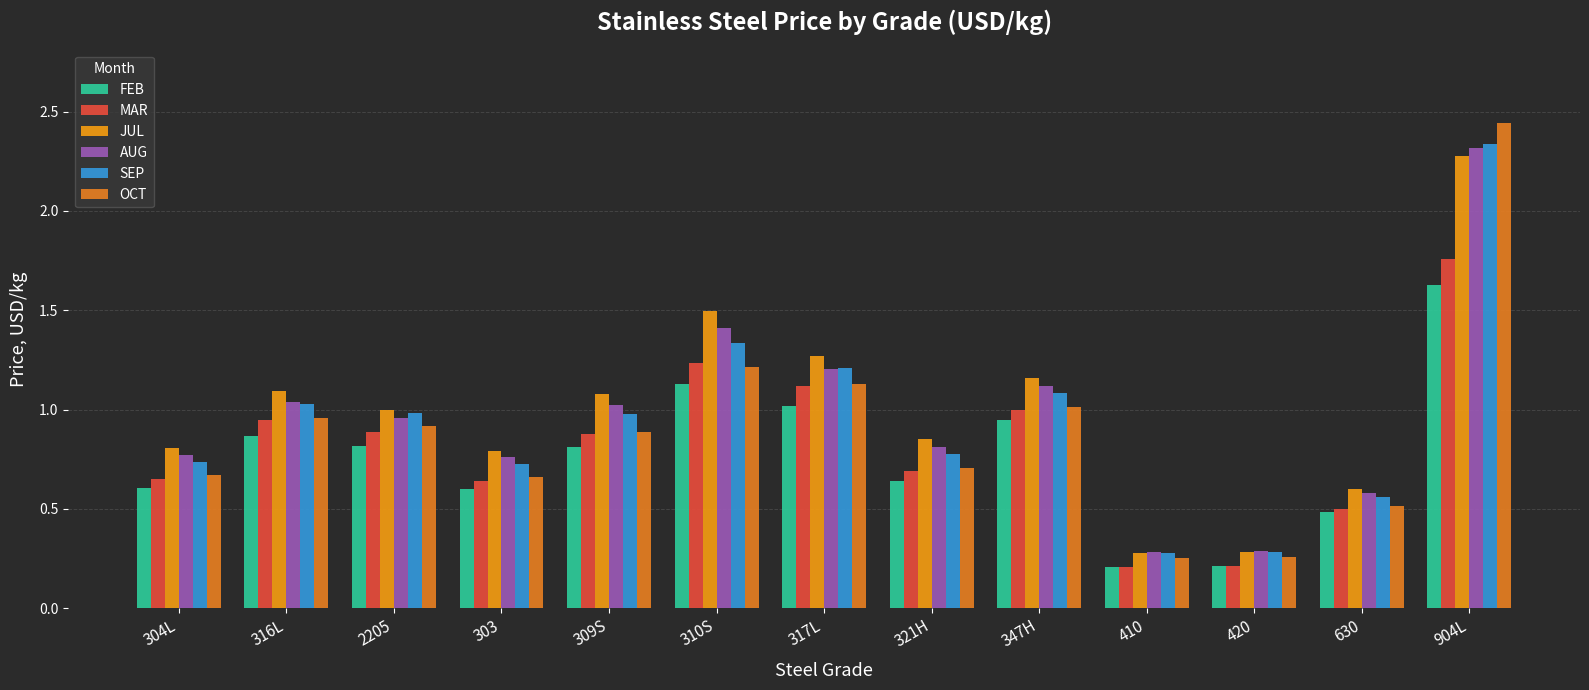

What is the maximum value for MAR?

1.8